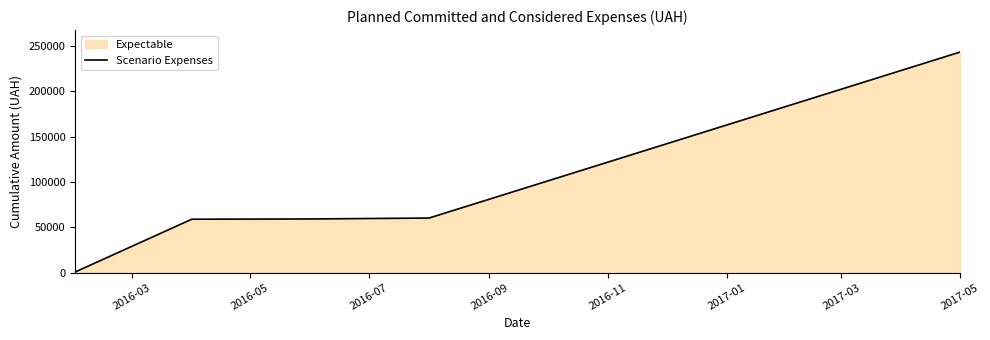

What is the average value?

84370.1